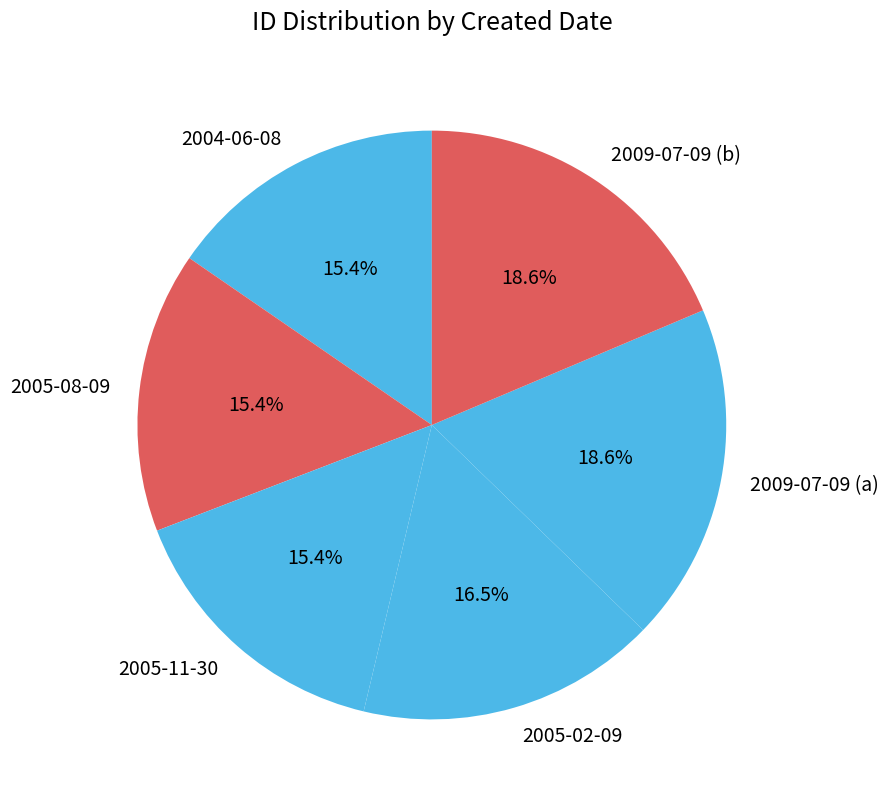

To the nearest percent, what is the difference between the largest and smallest slice percentages?

3%